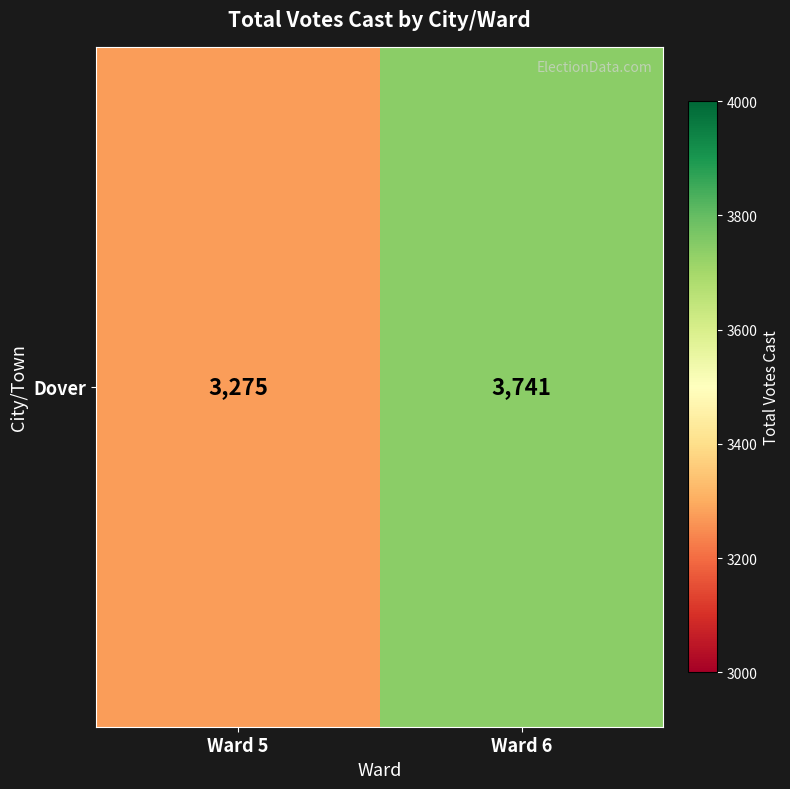

Is it true that the value at Ward 5 is 5375?

False